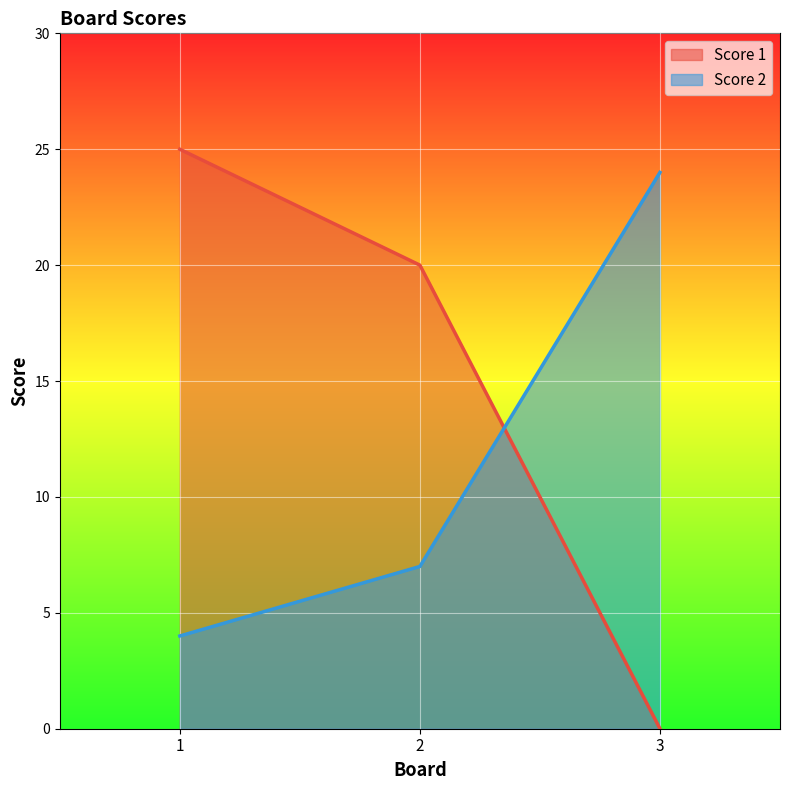

How many values in the Score 2 series are below 7?

1